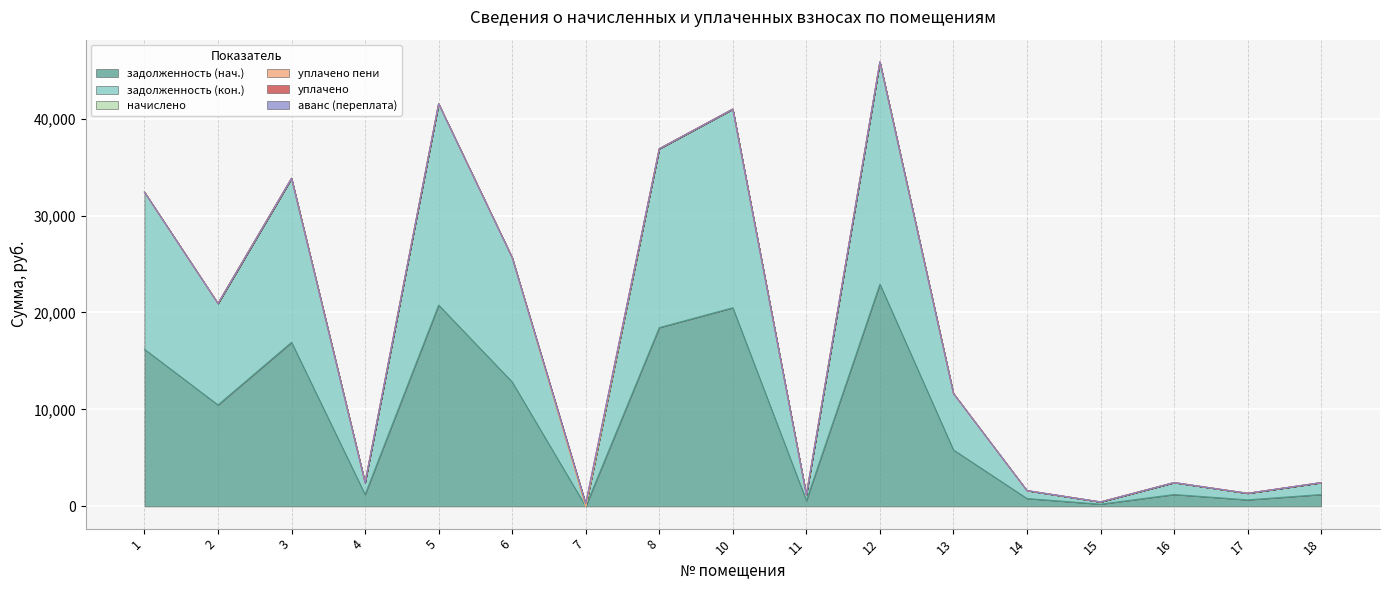

Which category has the lowest value across all series?

7